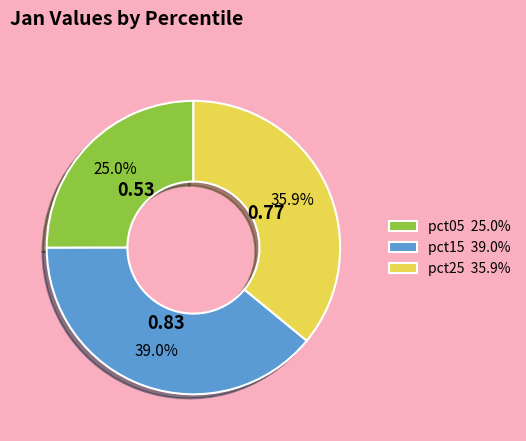

Combined, do pct05 25.0% and pct25 35.9% account for over 50%?

Yes